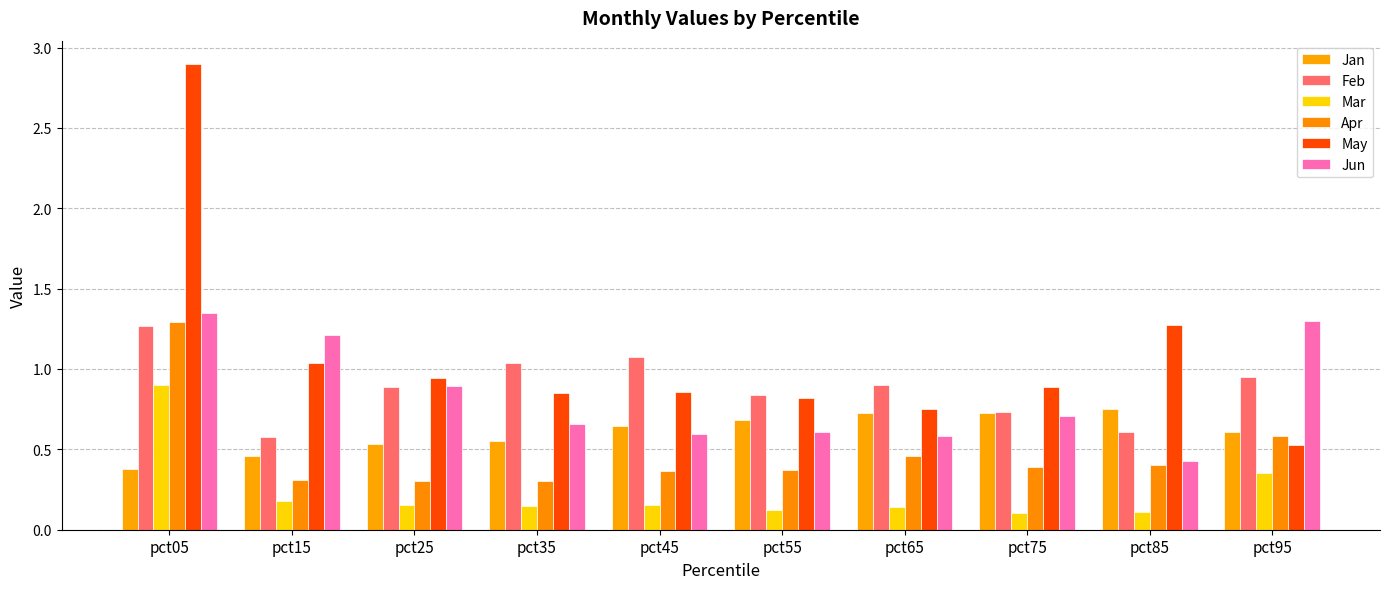

What are all the series names shown in the legend?

Jan, Feb, Mar, Apr, May, Jun